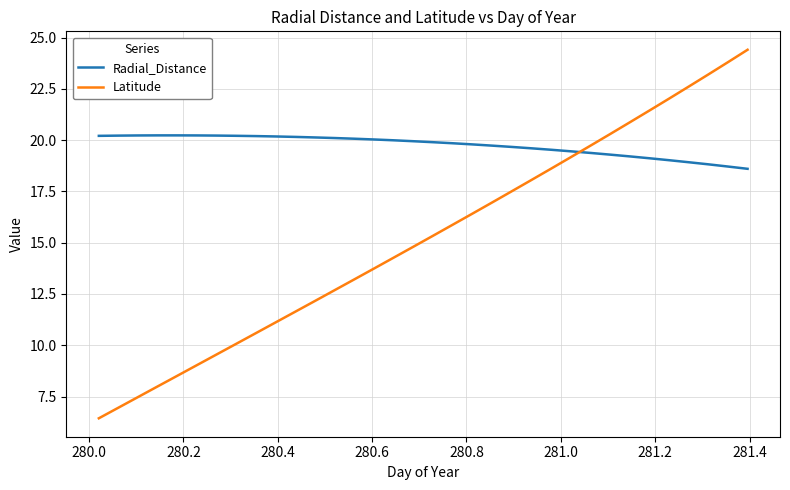

What is the minimum value shown in the chart?

6.4